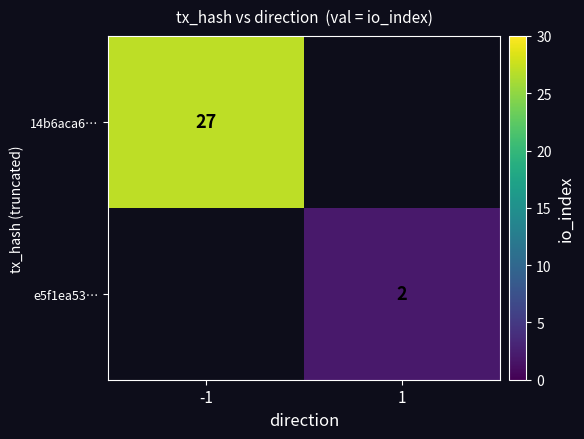

The e5f1ea53… series shows 0 at 1. True or false?

False